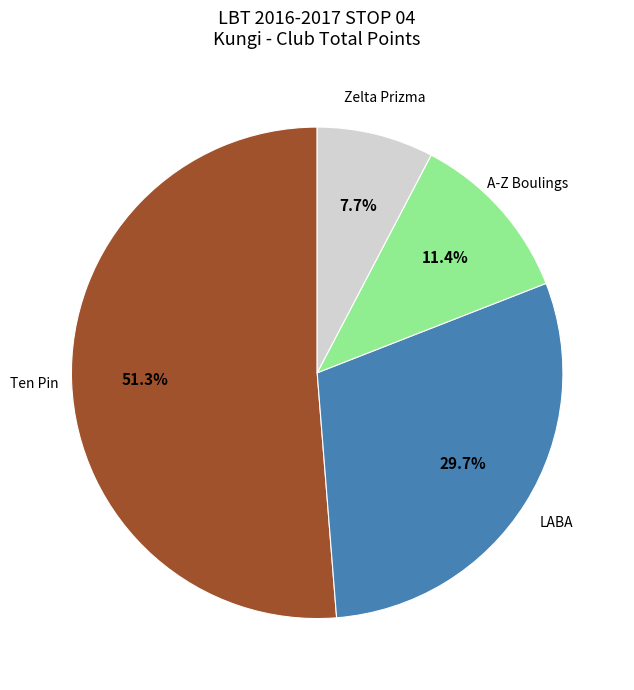

Which slice is the smallest?

Zelta Prizma